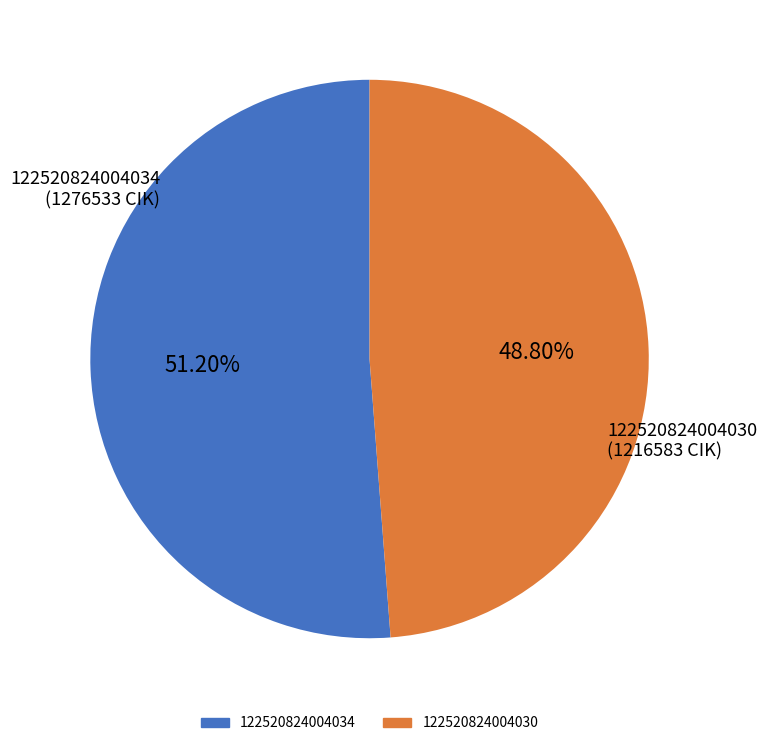

Does 122520824004030 account for over 50% of the chart?

No